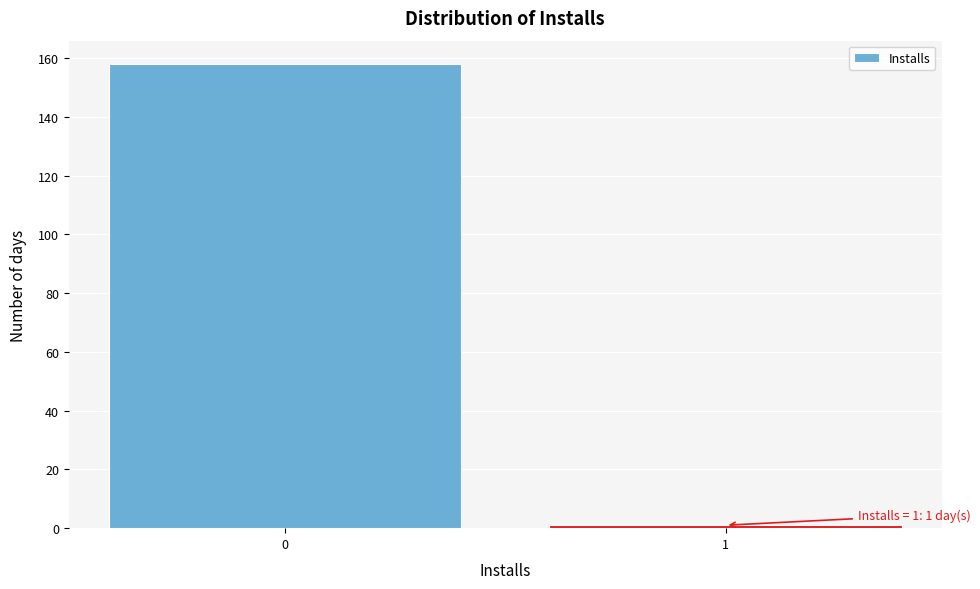

Reading left to right, what are all the values shown in this chart?

0=158	1=1